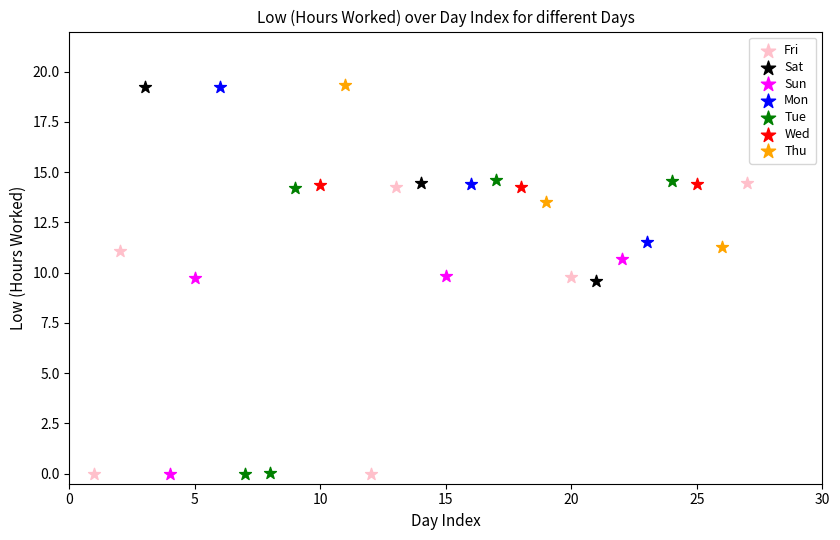

What are all the series names shown in the legend?

Fri, Sat, Sun, Mon, Tue, Wed, Thu